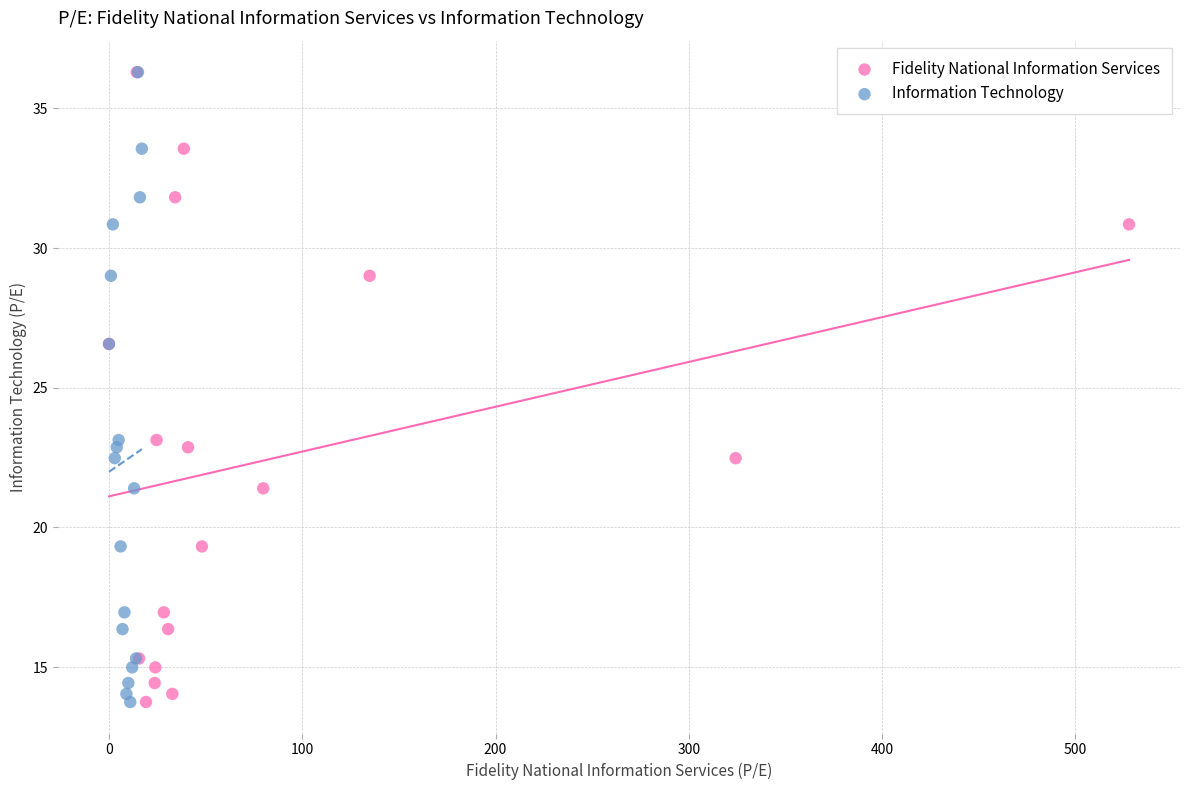

What are all the series names shown in the legend?

Fidelity National Information Services, Information Technology